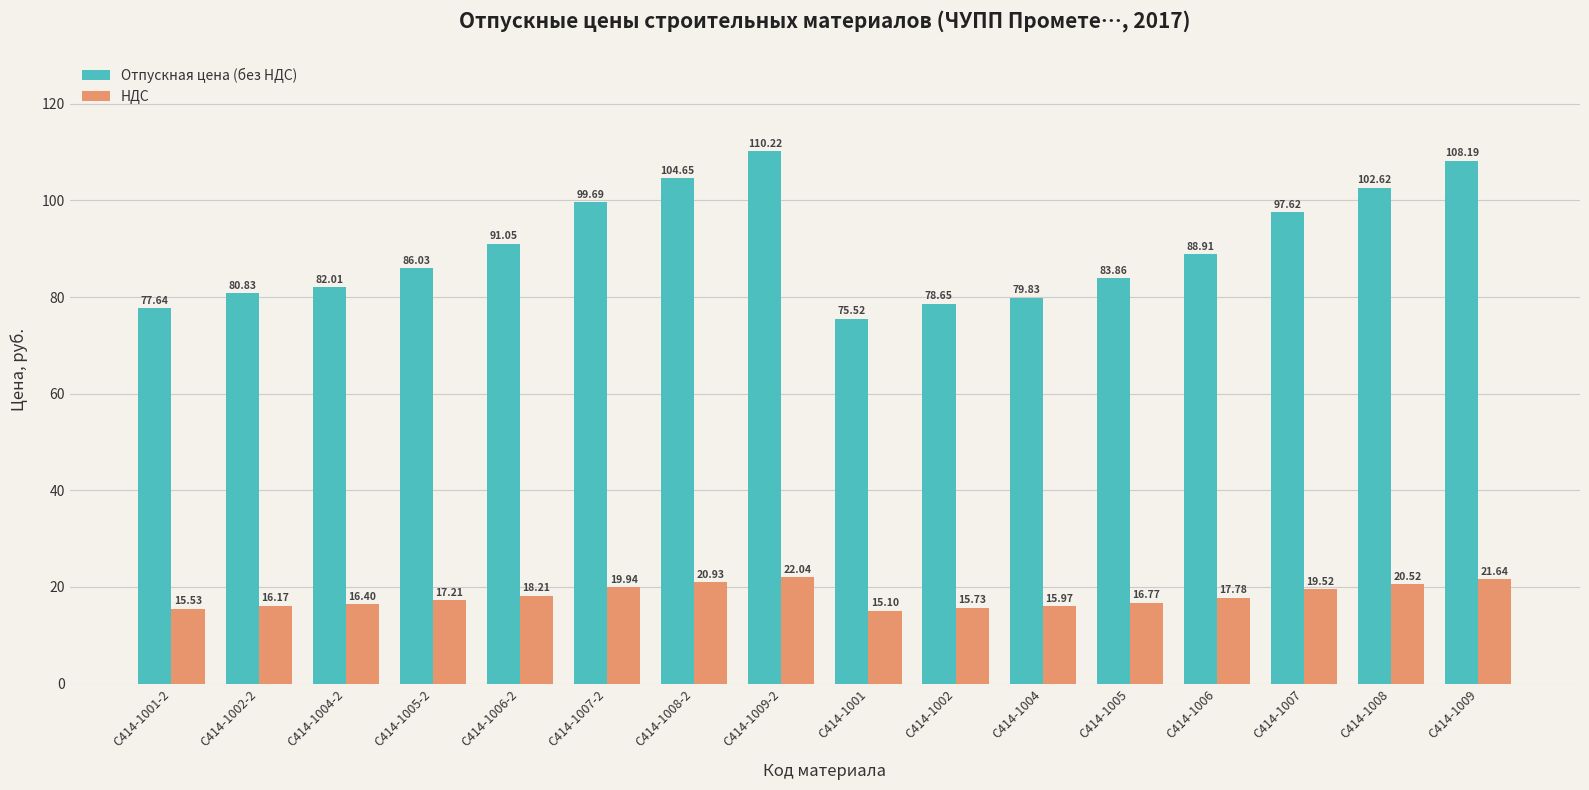

At how many categories does at least one series exceed 28?

16